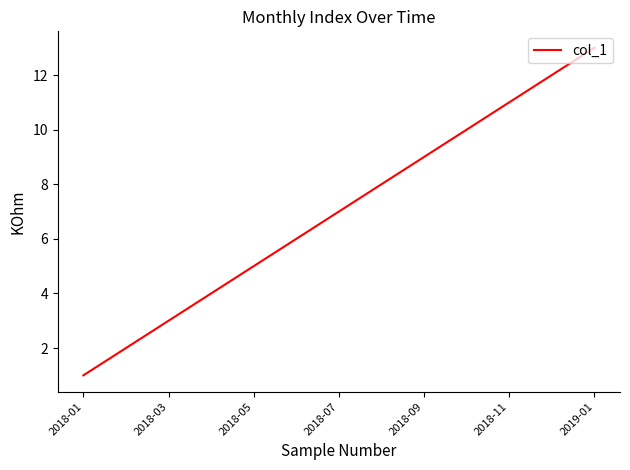

What is the difference between the maximum and minimum values?

12